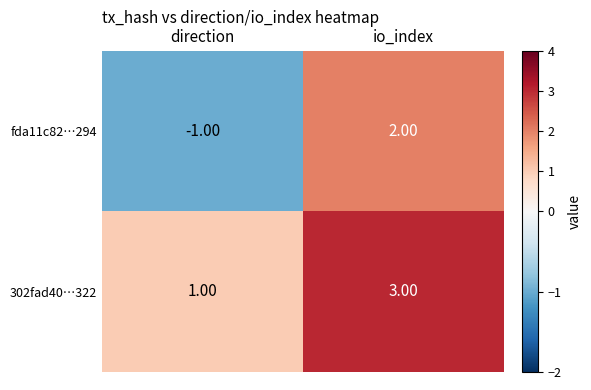

Rank the series by their maximum value, from highest to lowest.

302fad40…322, fda11c82…294